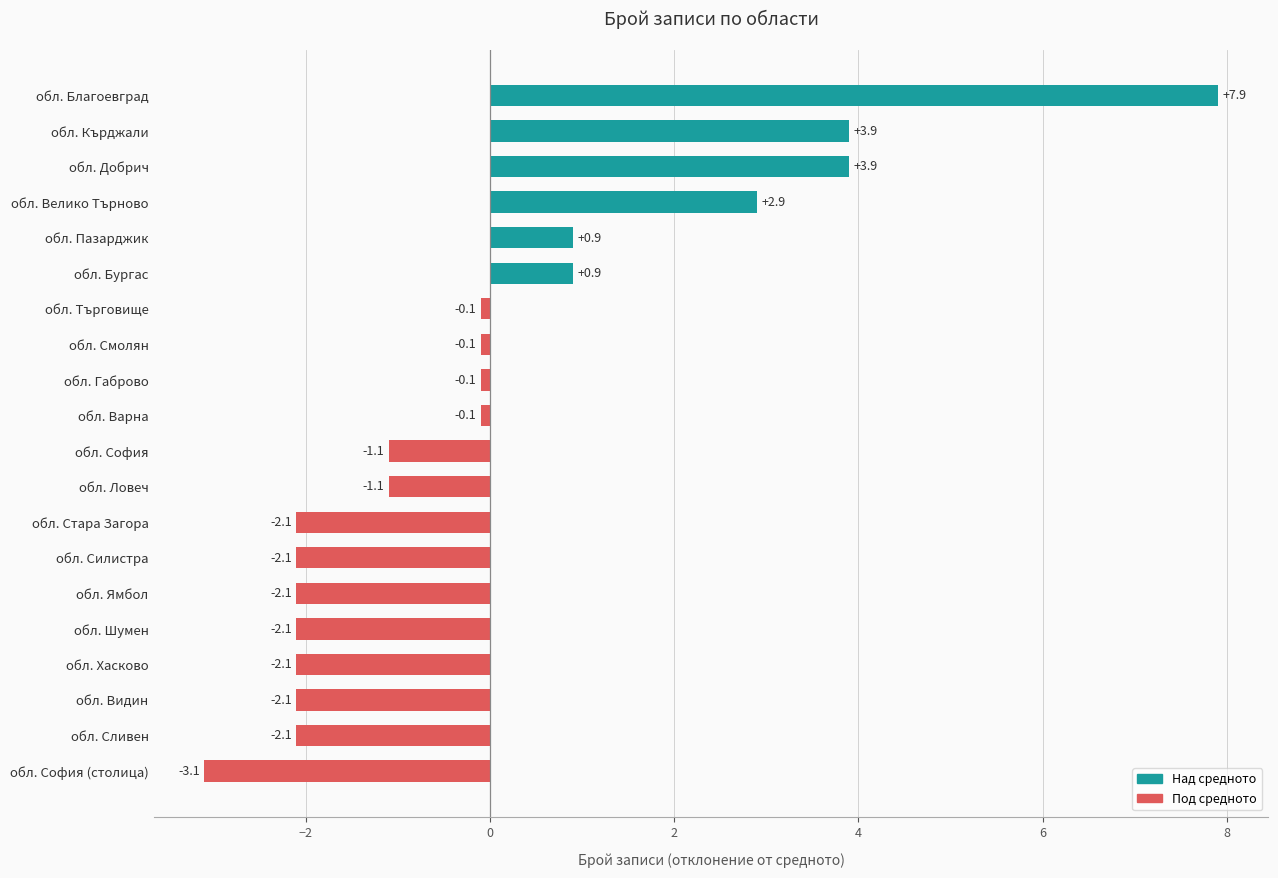

Reading top to bottom, extract all data points from this chart.

обл. Благоевград=7.9	обл. Кърджали=3.9	обл. Добрич=3.9	обл. Велико Търново=2.9	обл. Пазарджик=0.9	обл. Бургас=0.9	обл. Търговище=-0.1	обл. Смолян=-0.1	обл. Габрово=-0.1	обл. Варна=-0.1	обл. София=-1.1	обл. Ловеч=-1.1	обл. Стара Загора=-2.1	обл. Силистра=-2.1	обл. Ямбол=-2.1	обл. Шумен=-2.1	обл. Хасково=-2.1	обл. Видин=-2.1	обл. Сливен=-2.1	обл. София (столица)=-3.1